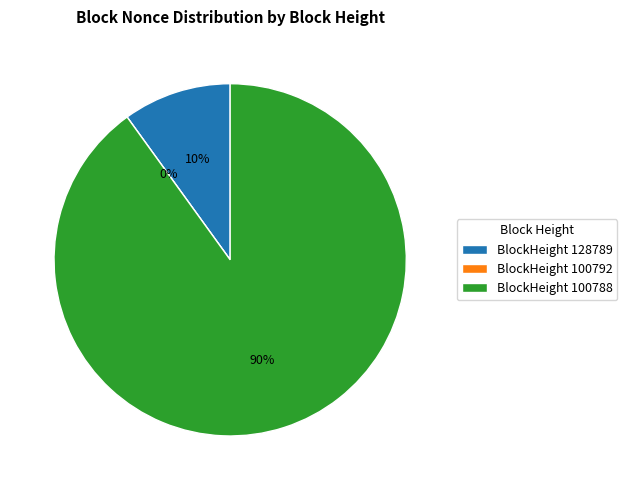

What is the change in value from 100792 to 100788?

+51014